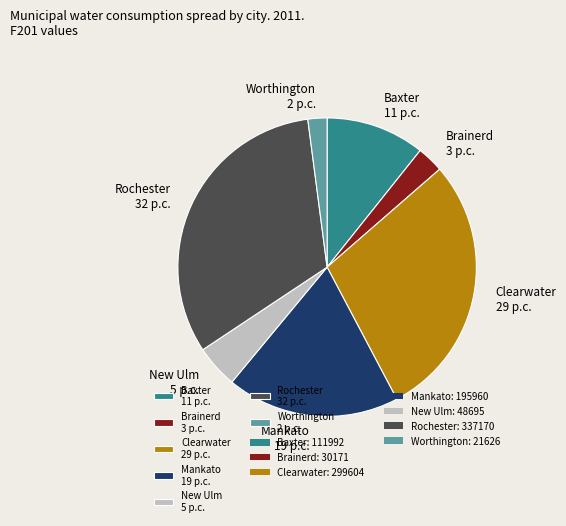

What is the smallest slice in the pie chart?

Worthington